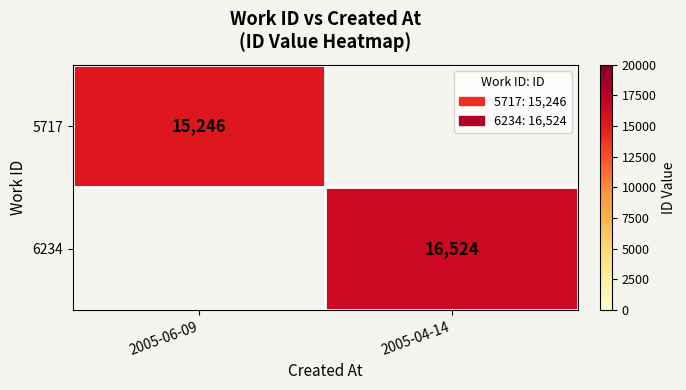

The value of 6234 at 2005-04-14 is 16524. True or false?

True